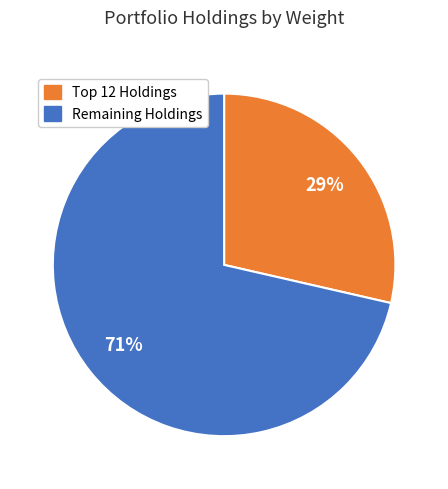

The Remaining Holdings slice represents 71% of the pie. True or false?

True